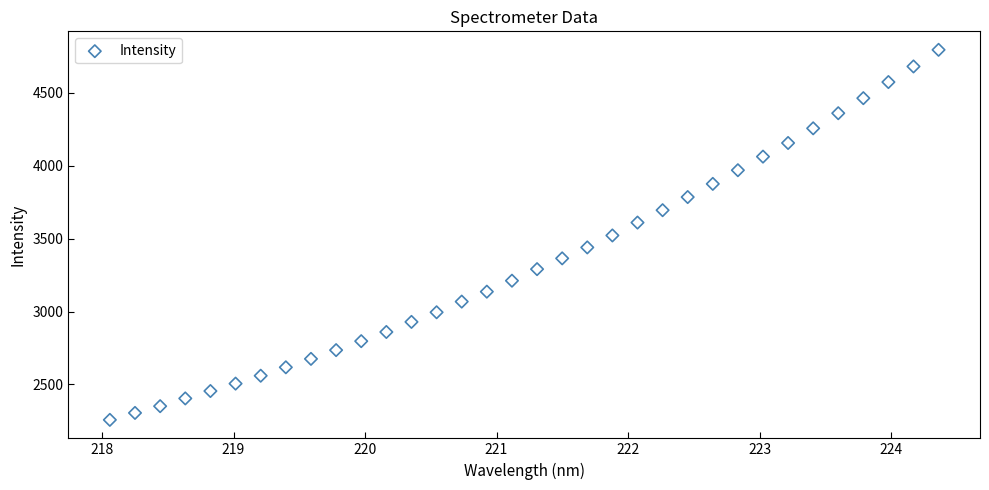

What is the range of Y values (max minus min)?

2536.9